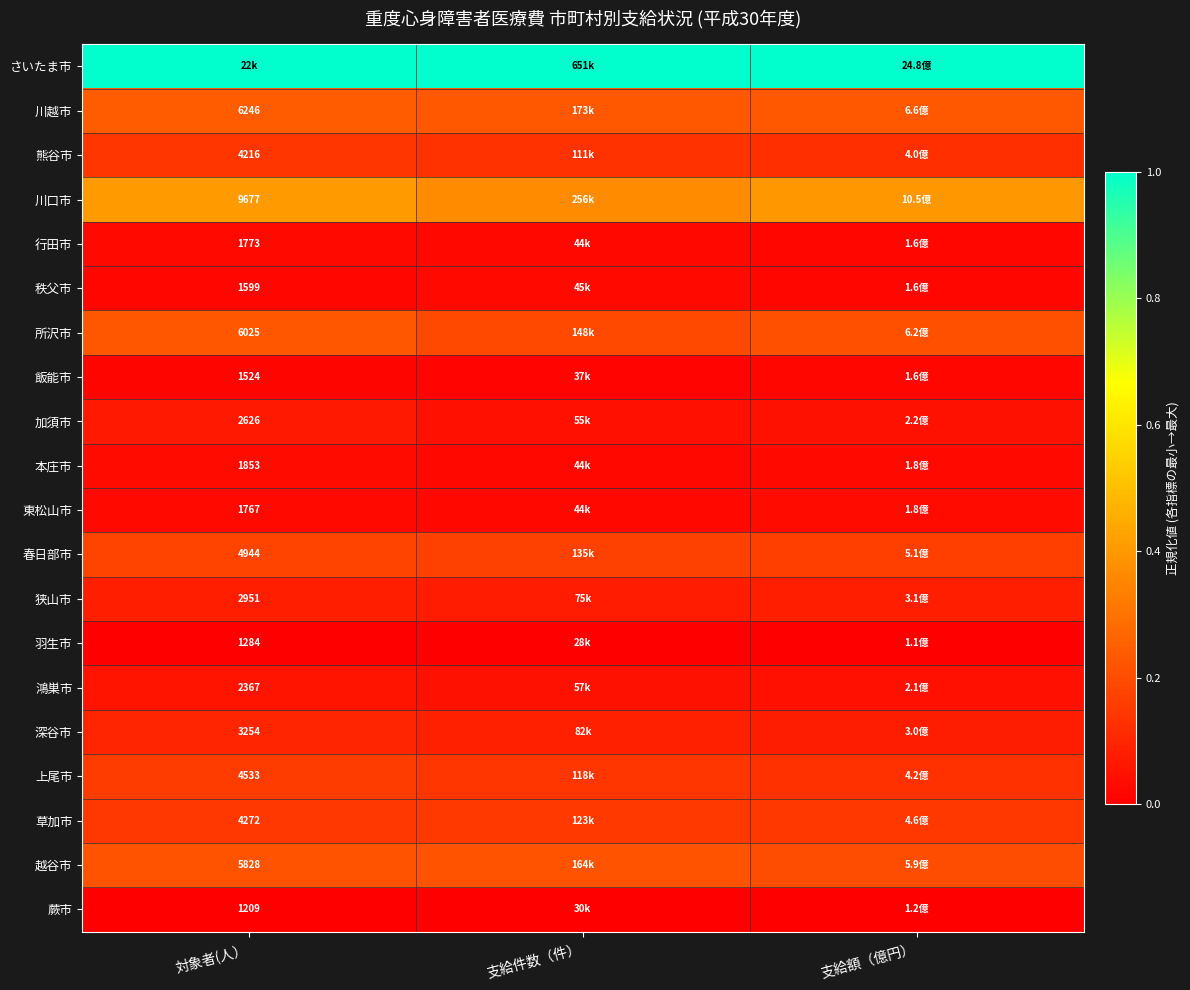

Is the value of 行田市 at 支給額（億円） greater than the value of 蕨市 at 支給額（億円）?

Yes